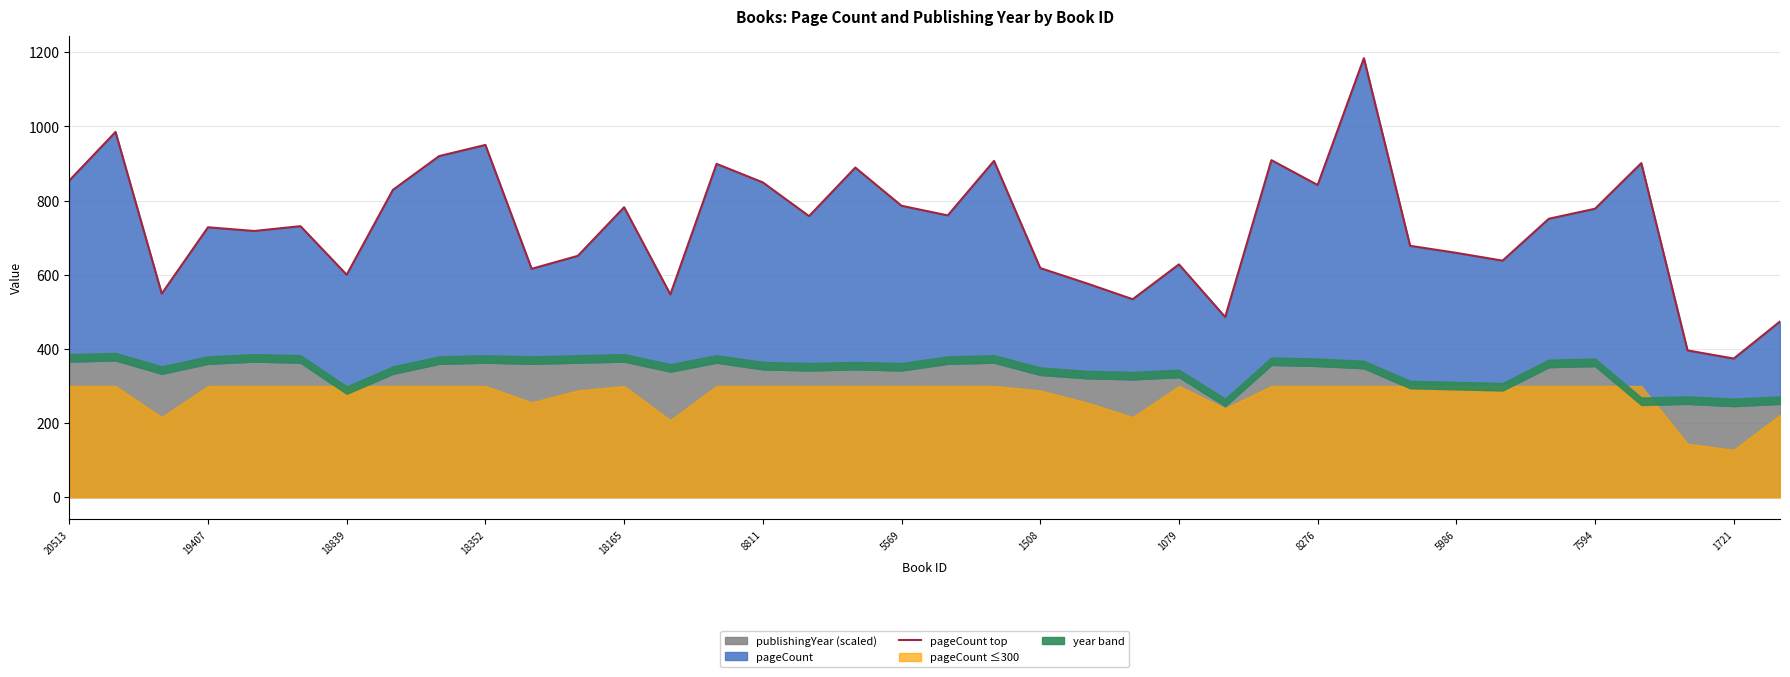

How many interior local peaks (higher than both neighbors) does the data have?

12